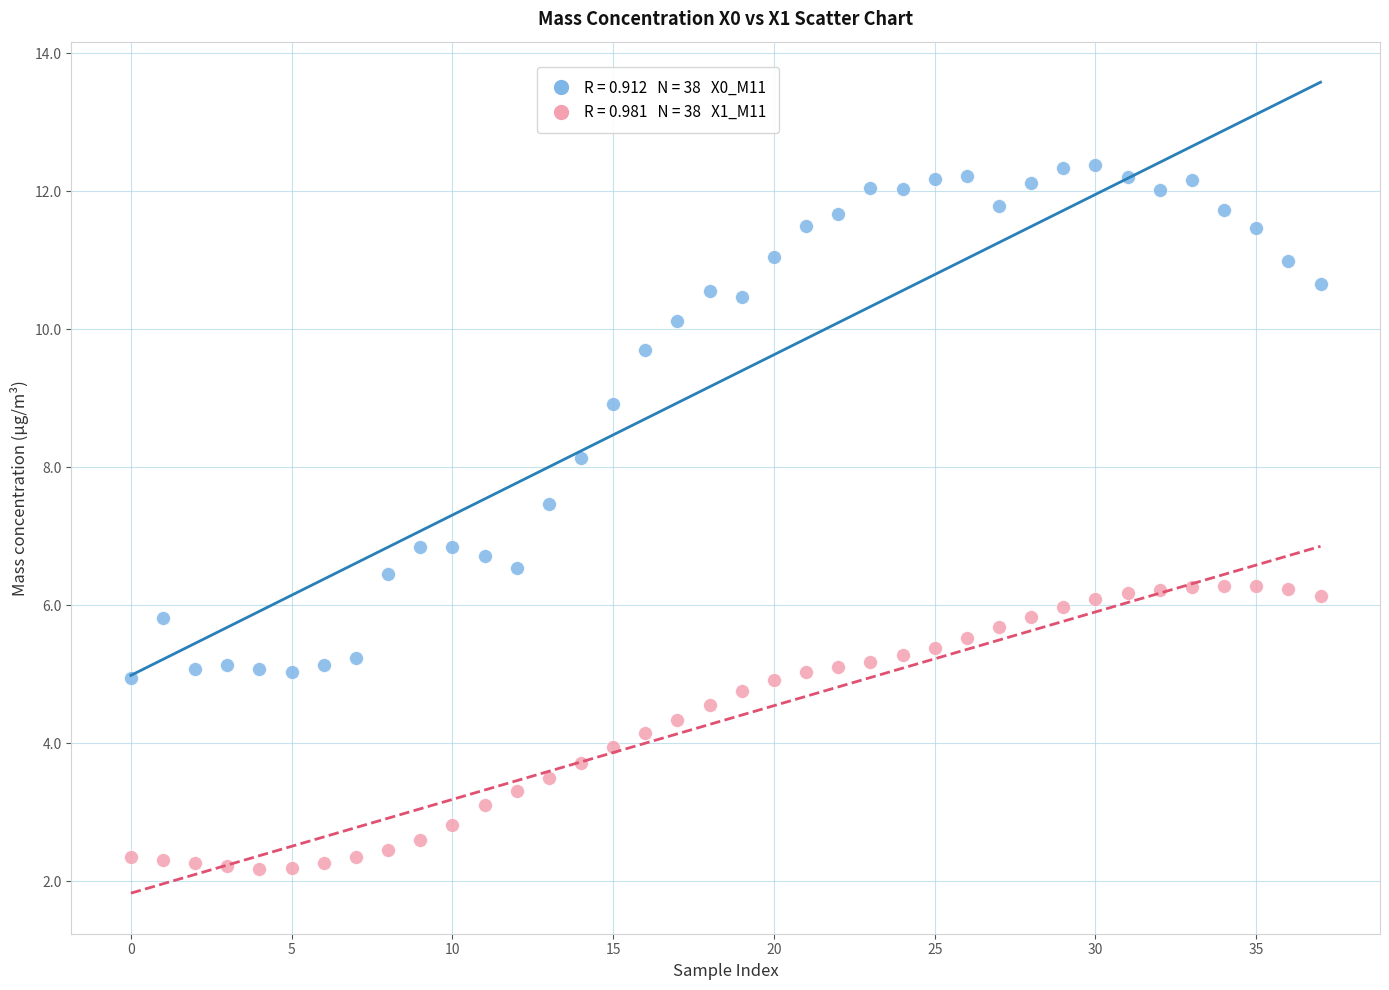

Across all data points, what is the range of Y values (max minus min)?

10.2